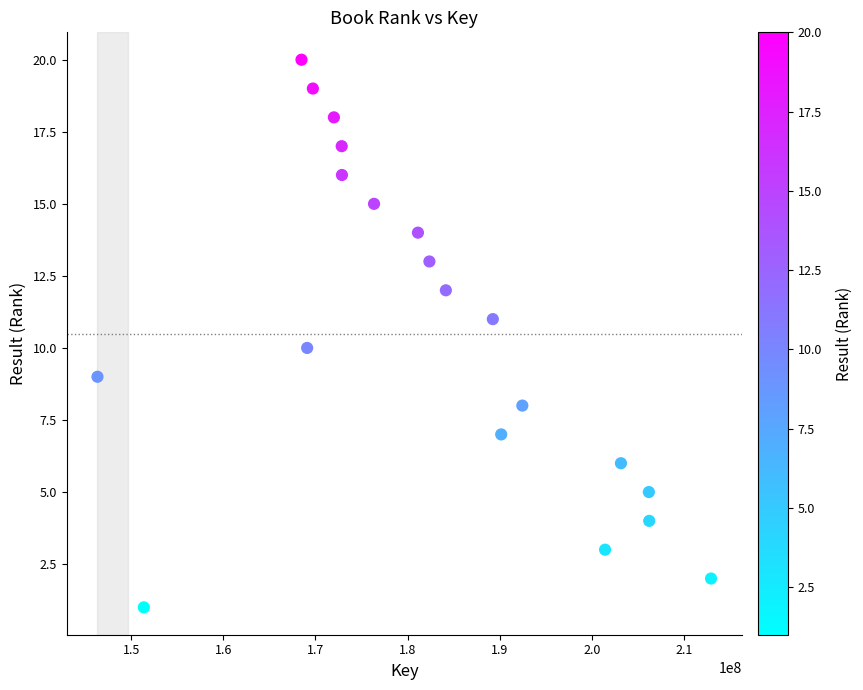

What is the range of Y values (max minus min)?

19